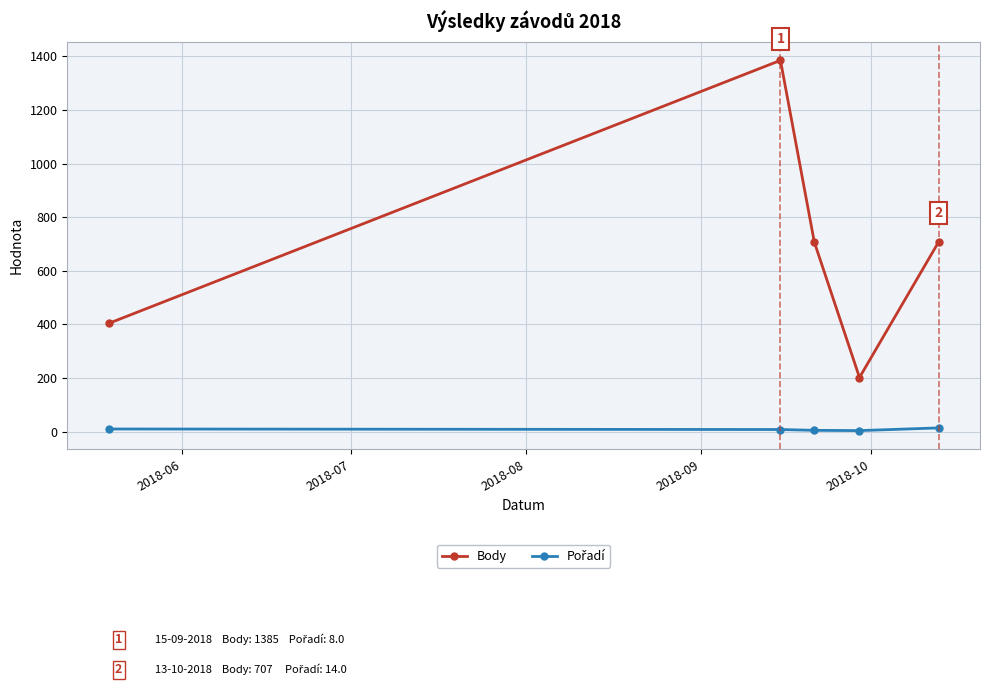

Which series has the widest spread of values?

Body